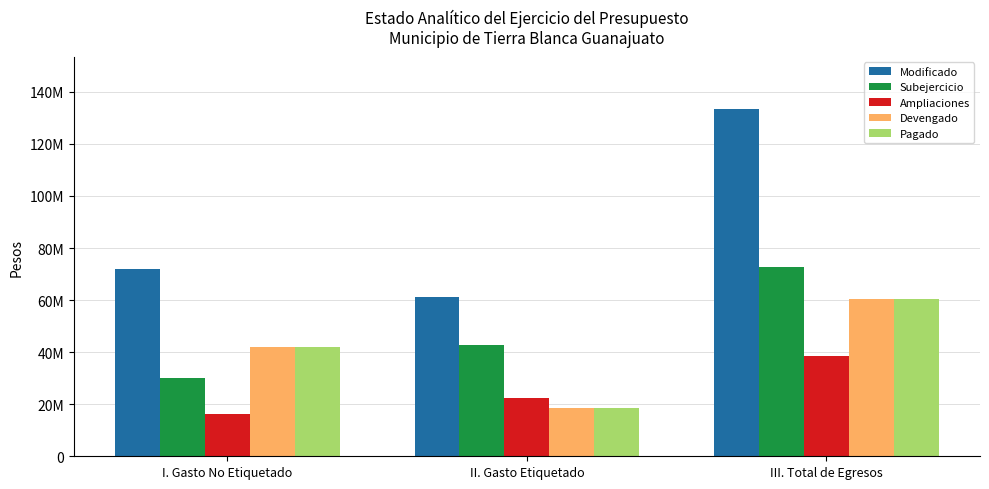

Are the bars grouped side by side (vs. stacked)?

Yes